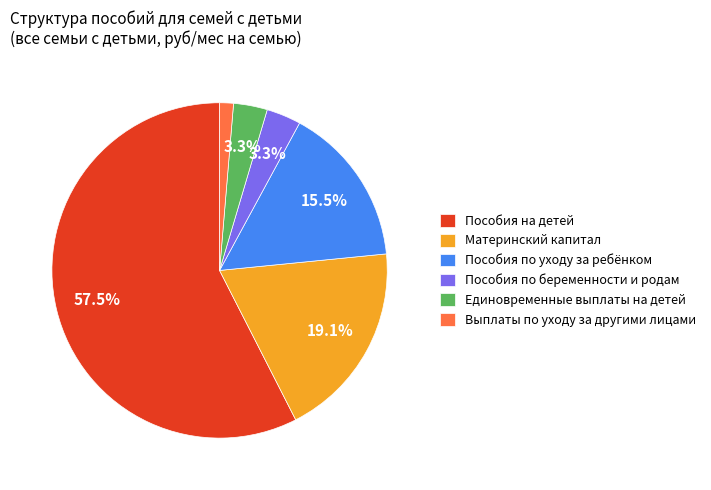

What is the majority slice?

Пособия на детей